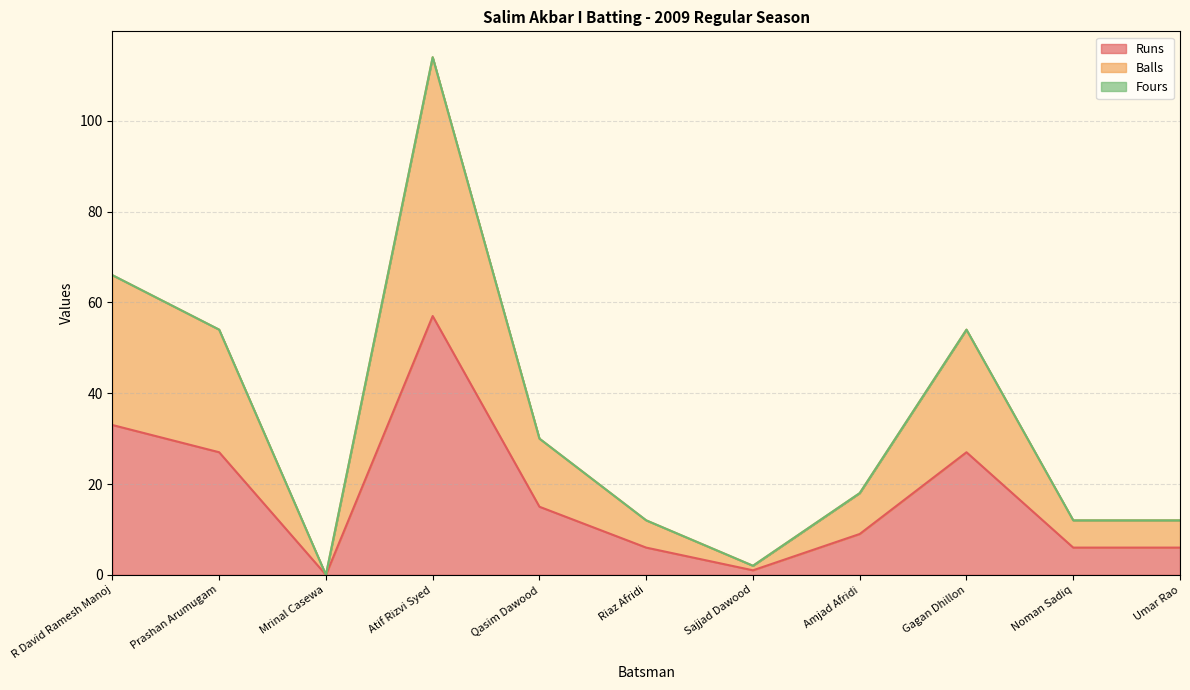

Does the chart have visible grid lines?

Yes